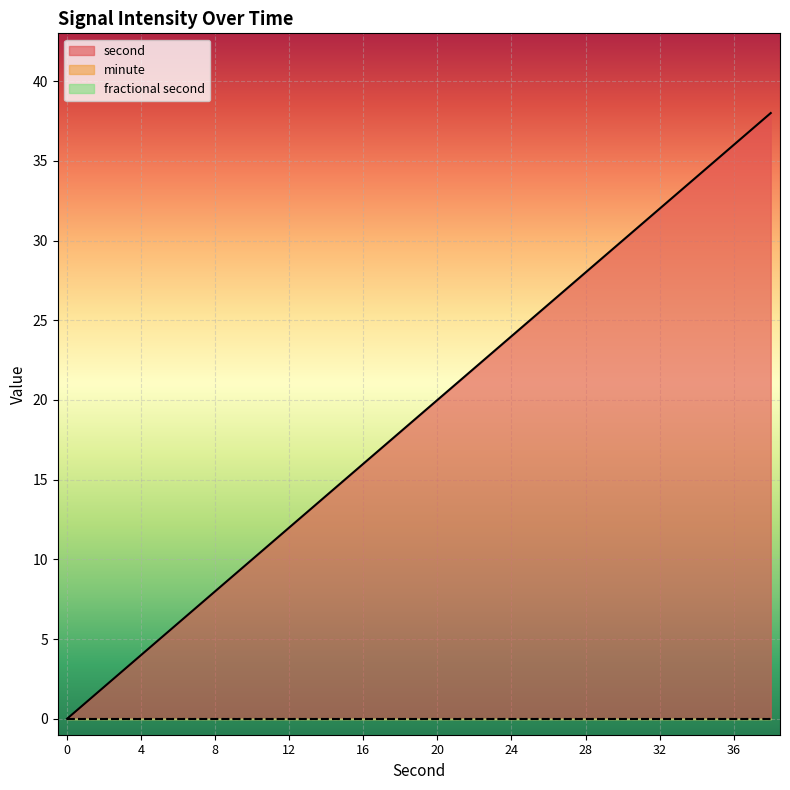

Reading left to right, list all the values displayed in this chart.

second: 0	2	4	6	8	10	12	14	16	18	20	22	24	26	28	30	32	34	36	38
minute: 0	0	0	0	0	0	0	0	0	0	0	0	0	0	0	0	0	0	0	0
fractional second: 0	0	0	0	0	0	0	0	0	0	0	0	0	0	0	0	0	0	0	0